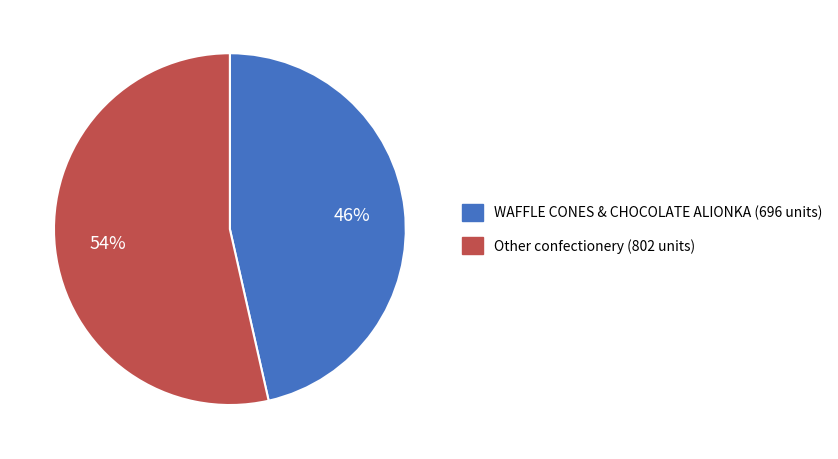

Is there a majority slice in this chart?

Yes